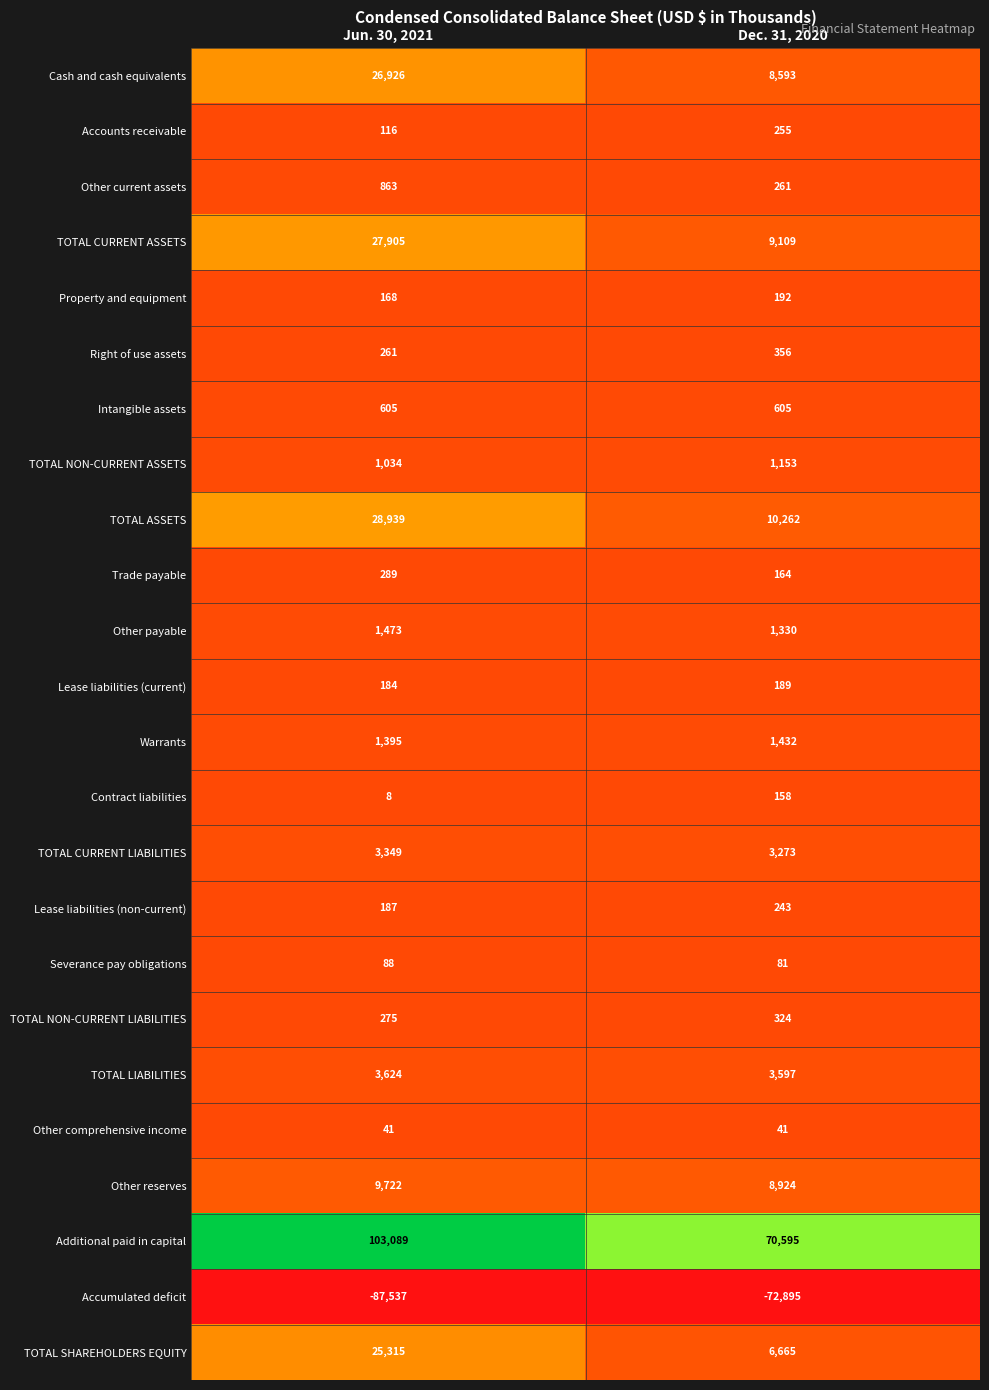

At which category is the sum across all series the highest?

Jun. 30, 2021